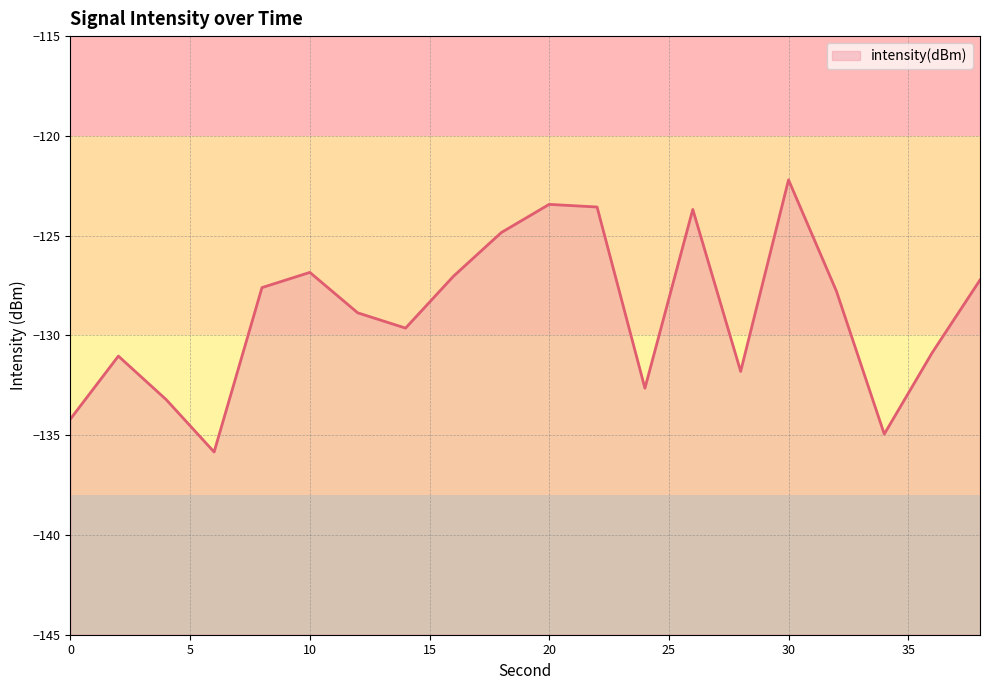

How many lines are shown in the chart?

1